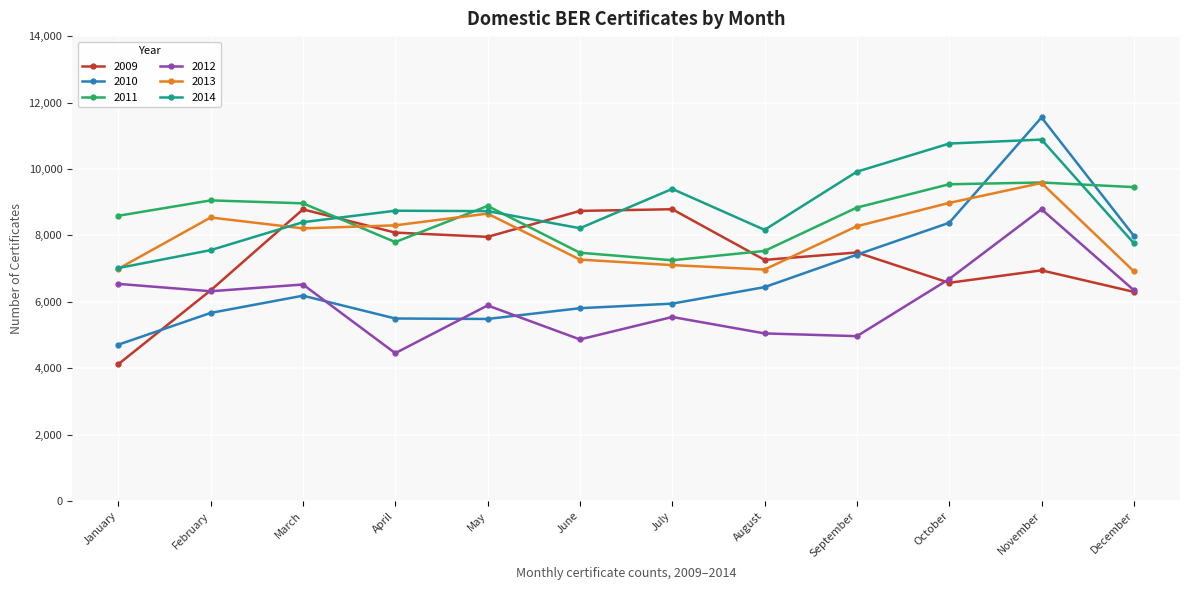

True or false: 2009 has a value of 6945 at November.

True